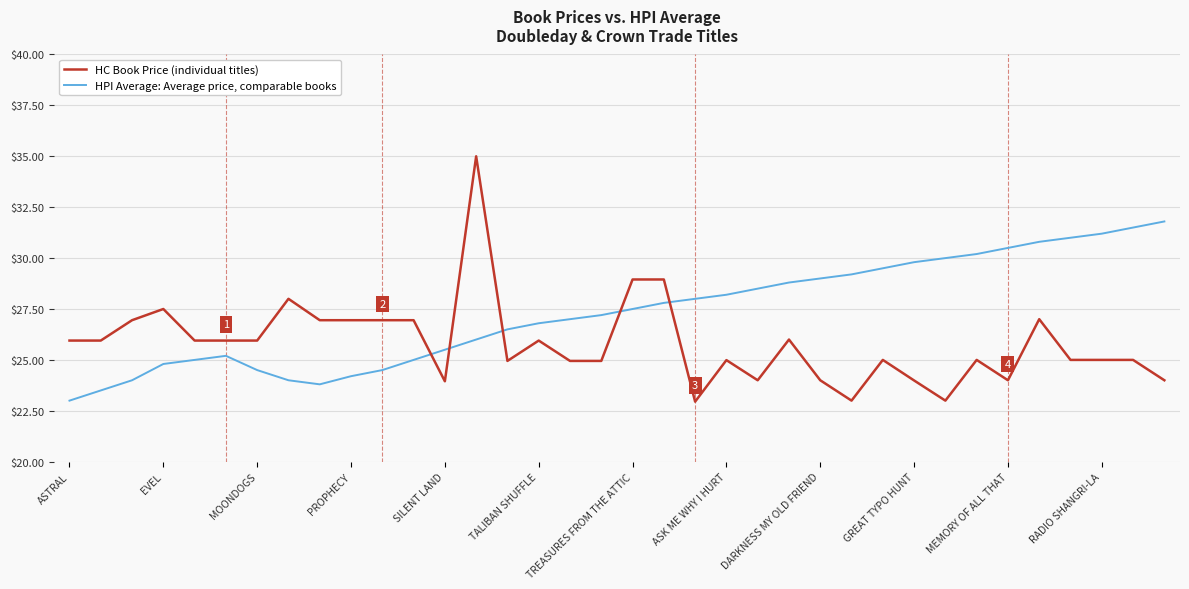

How many lines are shown in the chart?

2